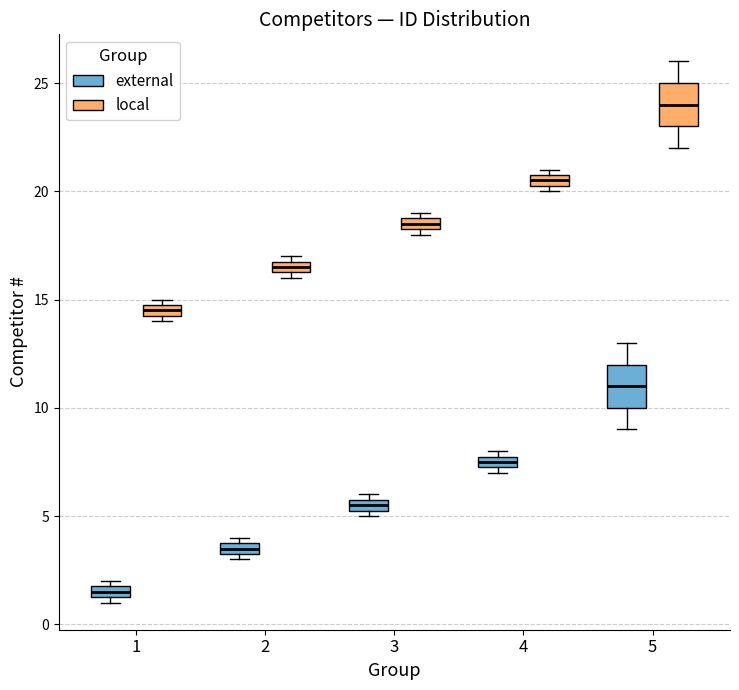

Where is the lower edge of the box for 3 (external) on the y-axis? The values are not printed on the chart, so give them approximately, as read against the axis.

5.5